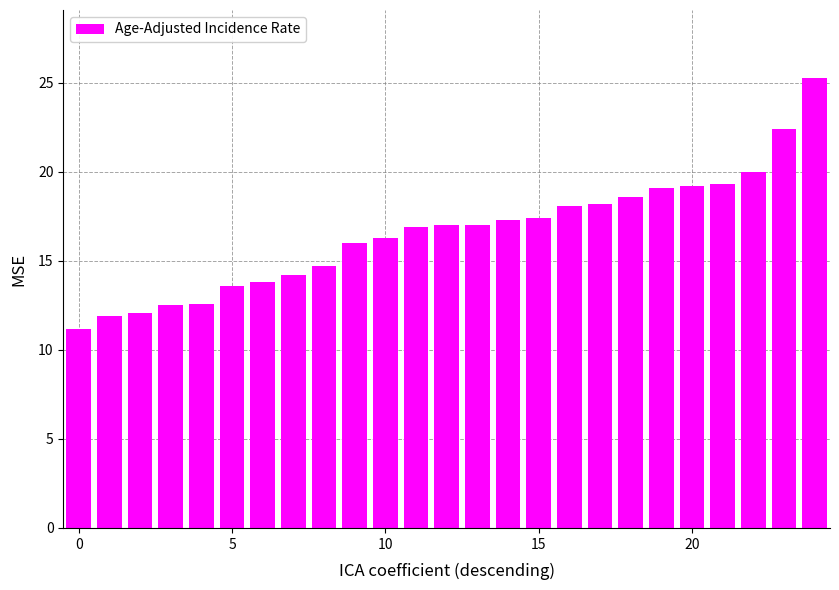

What is the sum of all values?

414.7